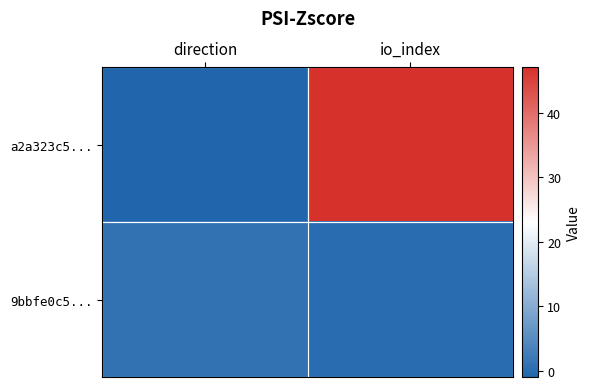

Which series has the largest total across all categories?

a2a323c5...